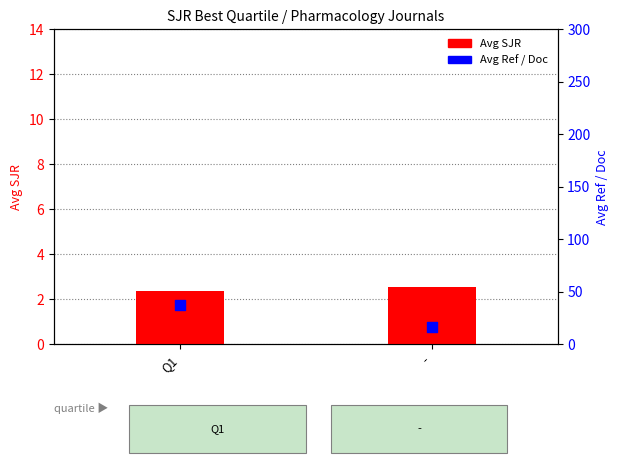

Which series has the widest spread of Y values?

Avg Ref / Doc